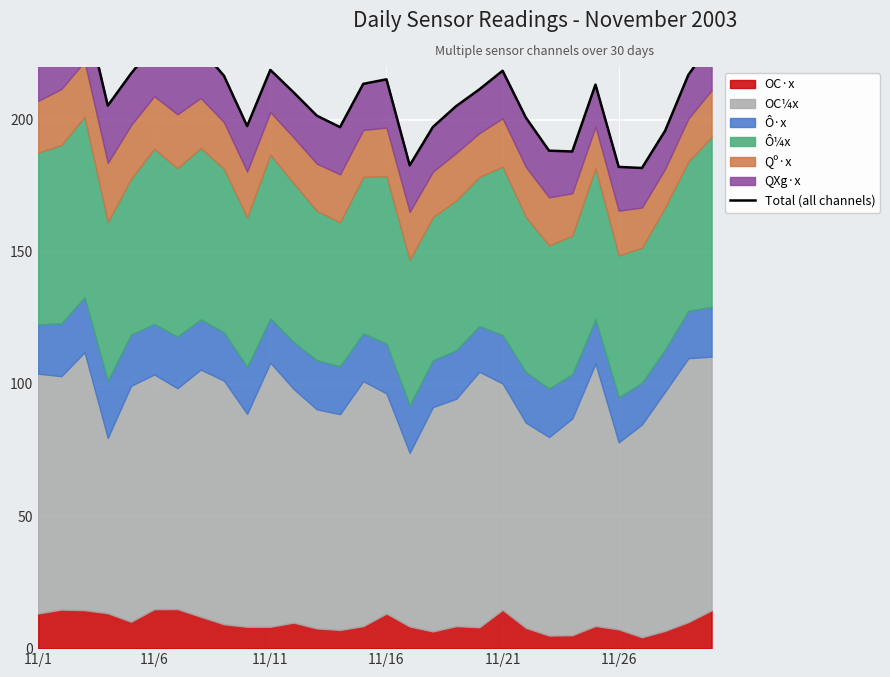

True or false: there are more than 0 points higher than both neighbors.

True